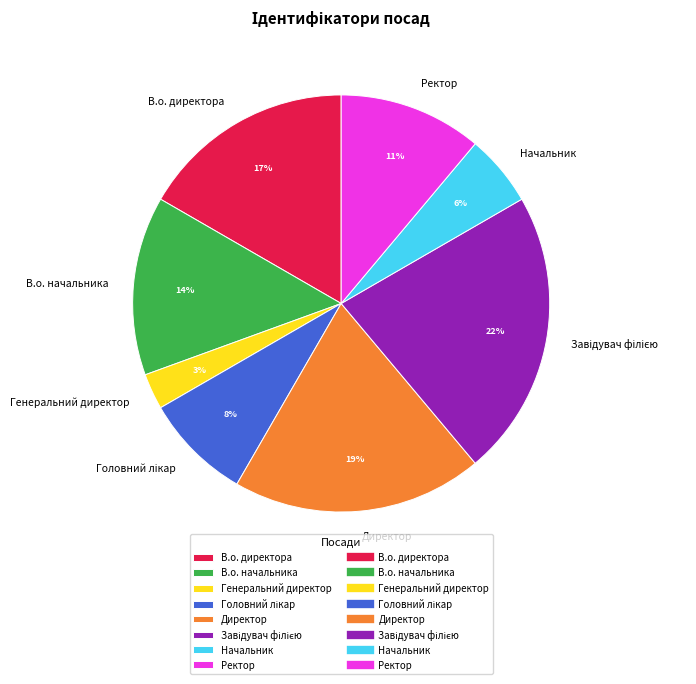

Is it true that Директор is 26% of the pie?

False